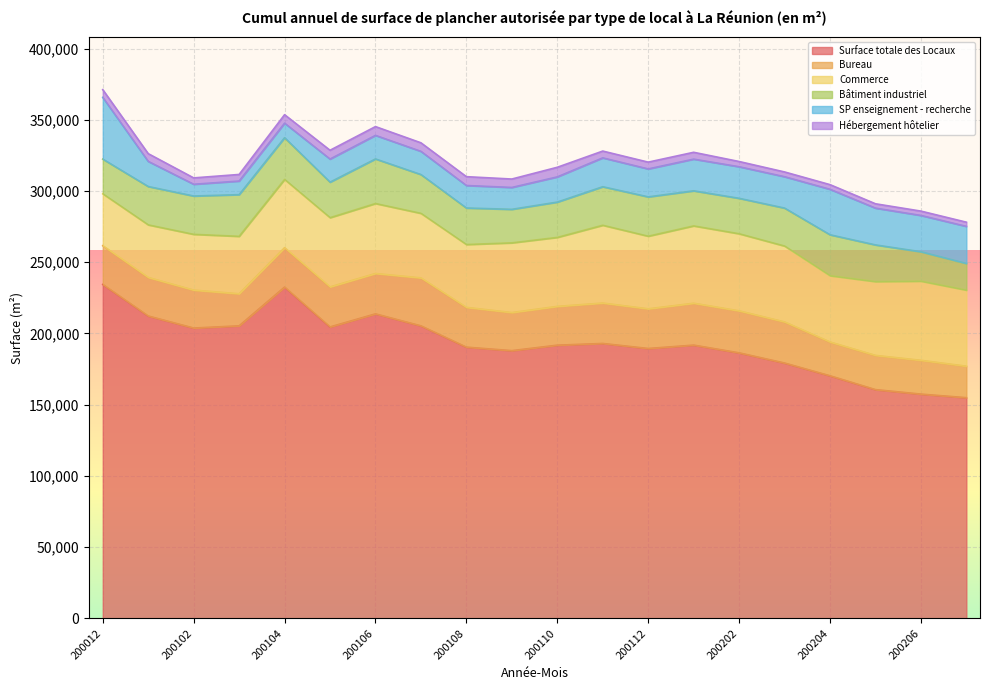

Reading left to right, extract all data points from this chart.

Surface totale des Locaux: 200012=234420	200101=212260	200102=203810	200103=205360	200104=232570	200105=204590	200106=213760	200107=205350	200108=190400	200109=187950	200110=191790	200111=192990	200112=189460	200201=191830	200202=186400	200203=179250	200204=170300	200205=160590	200206=157440	200207=154920
Bureau: 200012=27190	200101=27060	200102=26640	200103=22530	200104=27670	200105=28110	200106=28350	200107=33670	200108=27930	200109=26740	200110=27240	200111=28380	200112=27850	200201=29410	200202=29490	200203=28860	200204=23730	200205=24030	200206=23730	200207=22120
Commerce: 200012=36440	200101=36920	200102=39150	200103=40310	200104=47890	200105=48590	200106=49110	200107=45310	200108=44120	200109=48930	200110=48420	200111=54600	200112=50980	200201=54280	200202=54120	200203=53270	200204=46550	200205=51810	200206=55570	200207=53410
Bâtiment industriel: 200012=24340	200101=26920	200102=26890	200103=29260	200104=29280	200105=24940	200106=31290	200107=27230	200108=25630	200109=23530	200110=24780	200111=27040	200112=27600	200201=24620	200202=24870	200203=26640	200204=28710	200205=25740	200206=20630	200207=18700
SP enseignement - recherche: 200012=43330	200101=17640	200102=8260	200103=9540	200104=10230	200105=16210	200106=16550	200107=16290	200108=15800	200109=15360	200110=17690	200111=20270	200112=19620	200201=22250	200202=22170	200203=22030	200204=31920	200205=25830	200206=25490	200207=26040
Hébergement hôtelier: 200012=5430	200101=5430	200102=4460	200103=4620	200104=5940	200105=6160	200106=6160	200107=5990	200108=6190	200109=5900	200110=6740	200111=4760	200112=4760	200201=4790	200202=3660	200203=3330	200204=3260	200205=3040	200206=3040	200207=2930